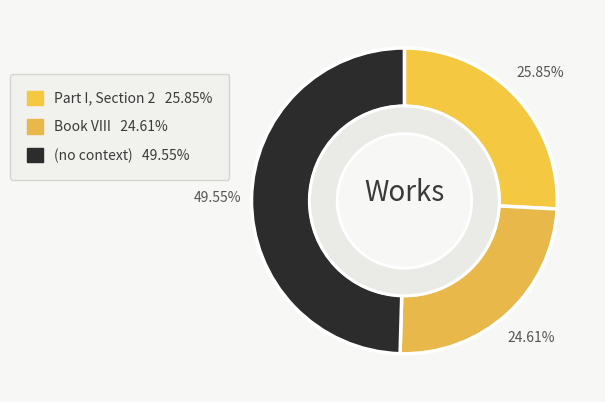

Rank the categories by value from lowest to highest.

Book VIII, Part I, Section 2, (no context)